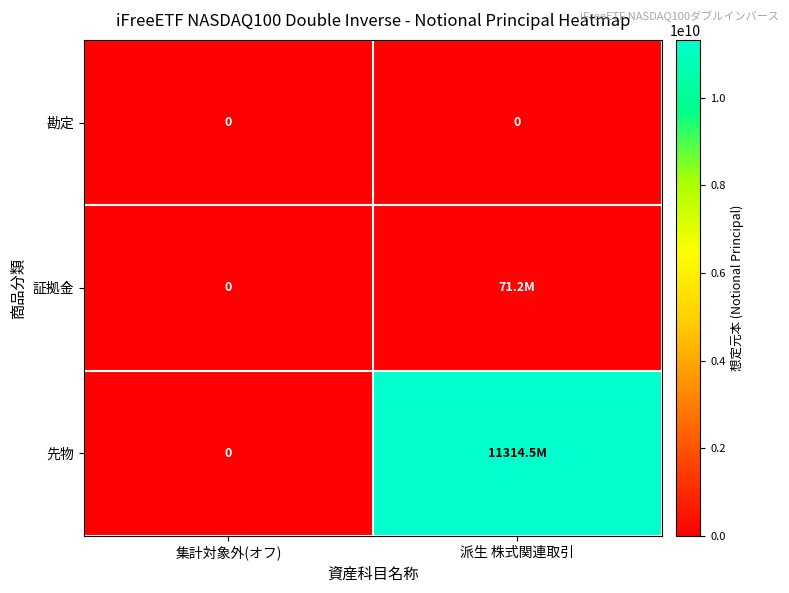

How many distinct data groups are displayed?

3